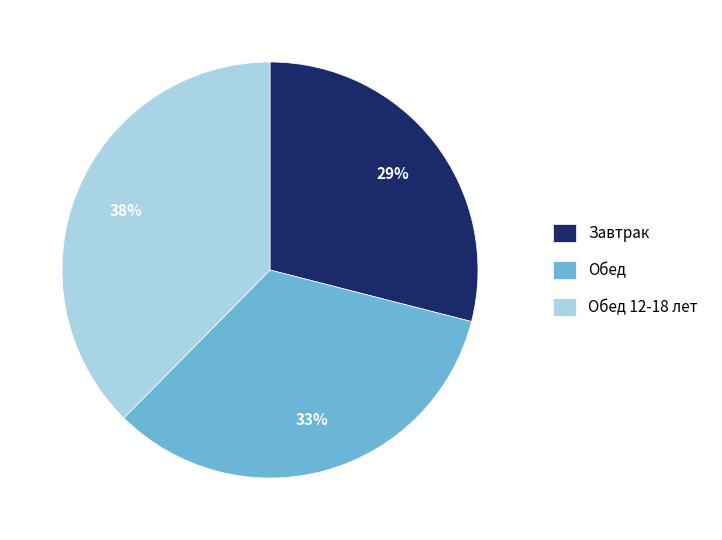

Is there any slice that represents more than half of the pie?

No